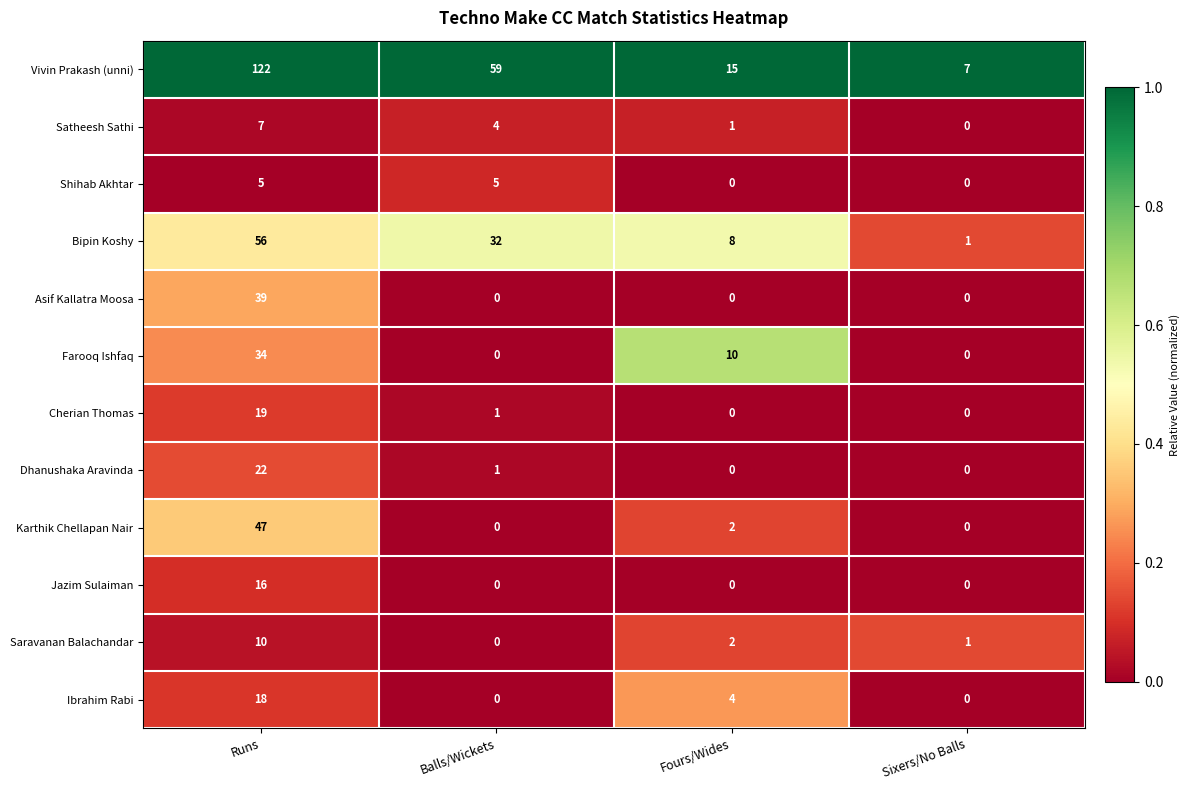

Which category has the highest value across all series?

Runs